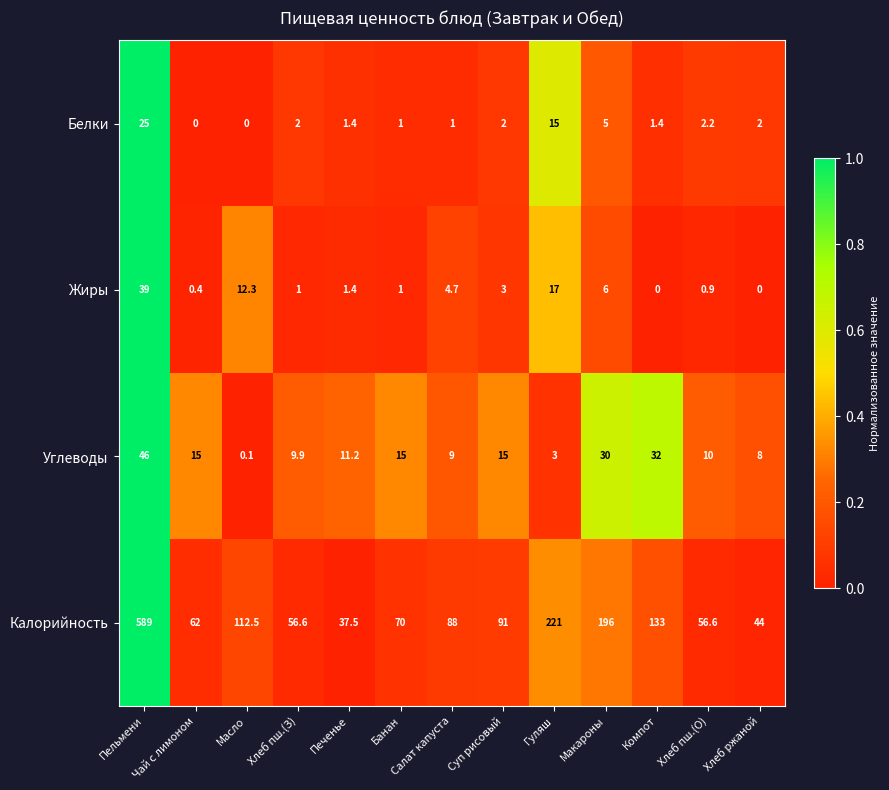

What is the difference between the second highest and second lowest values in the Калорийность series?

177.0